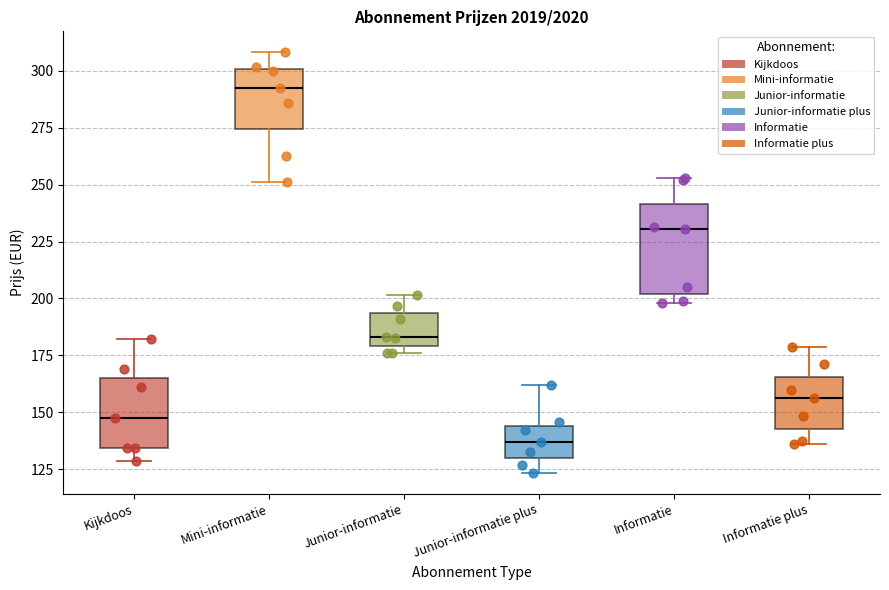

Reading left to right, read every box against the y-axis: the position of its median line, the range the box covers, and the ends of its whiskers. The values are not printed on the chart, so give them approximately, as read against the axis.

Kijkdoos: median 145, box 135 to 165, whiskers 130 to 180
Mini-informatie: median 290, box 275 to 300, whiskers 250 to 310
Junior-informatie: median 185, box 180 to 195, whiskers 175 to 200
Junior-informatie plus: median 135, box 130 to 145, whiskers 125 to 160
Informatie: median 230, box 200 to 240, whiskers 200 (just below the box's lower edge) to 255
Informatie plus: median 155, box 145 to 165, whiskers 135 to 180